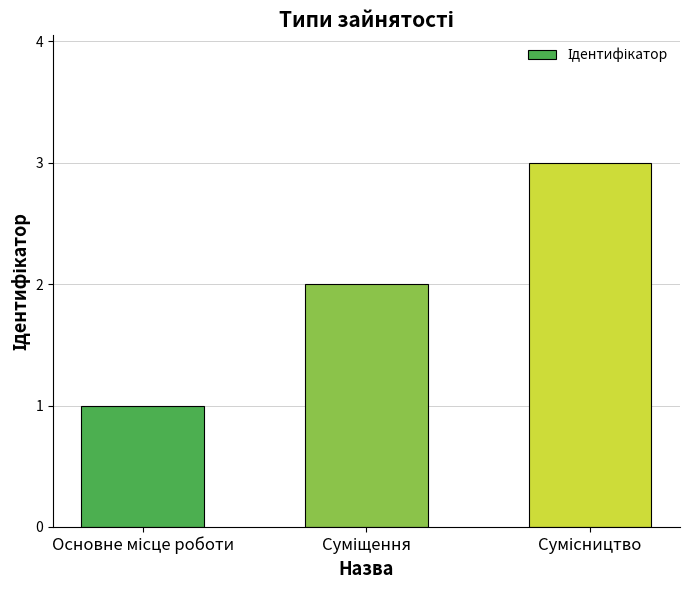

What is the greatest value displayed?

3